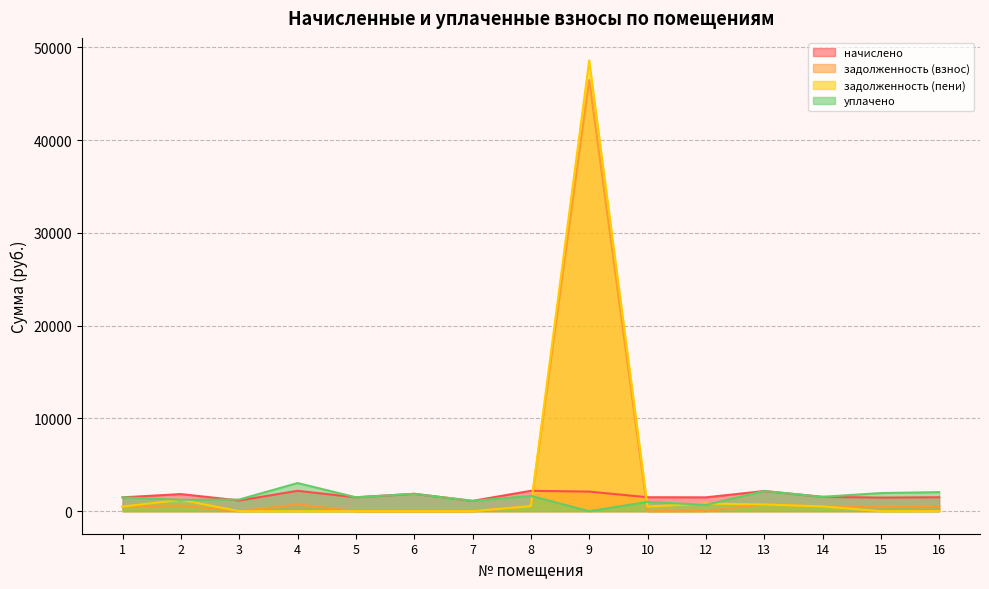

True or false: задолженность (взнос) has more than 1 interior local peaks.

True